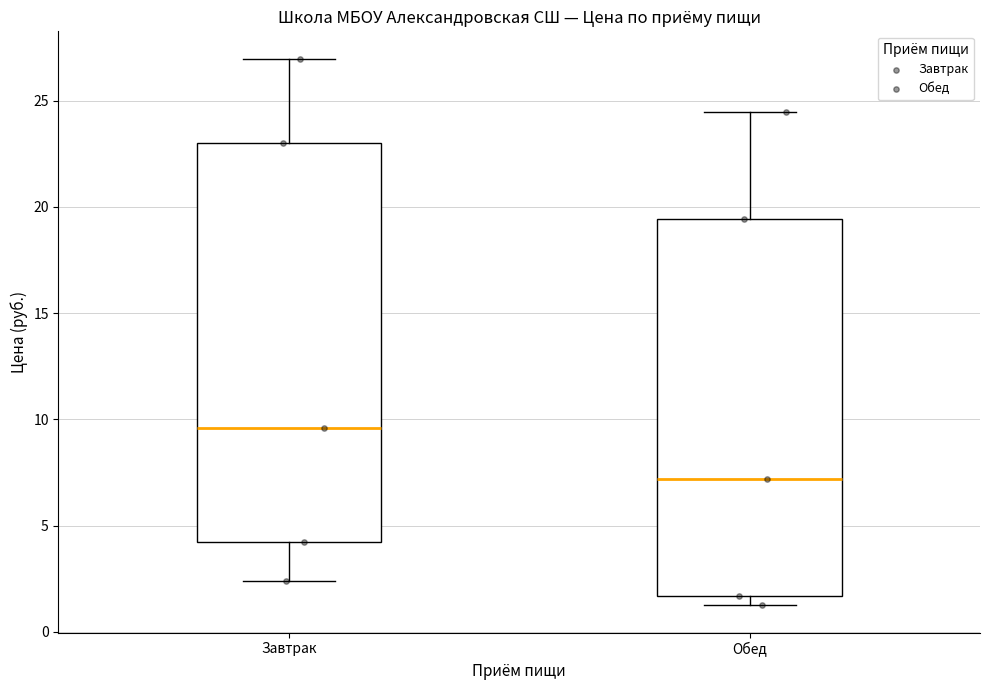

Where is the upper edge of the box for Завтрак on the y-axis? The values are not printed on the chart, so give them approximately, as read against the axis.

23.0